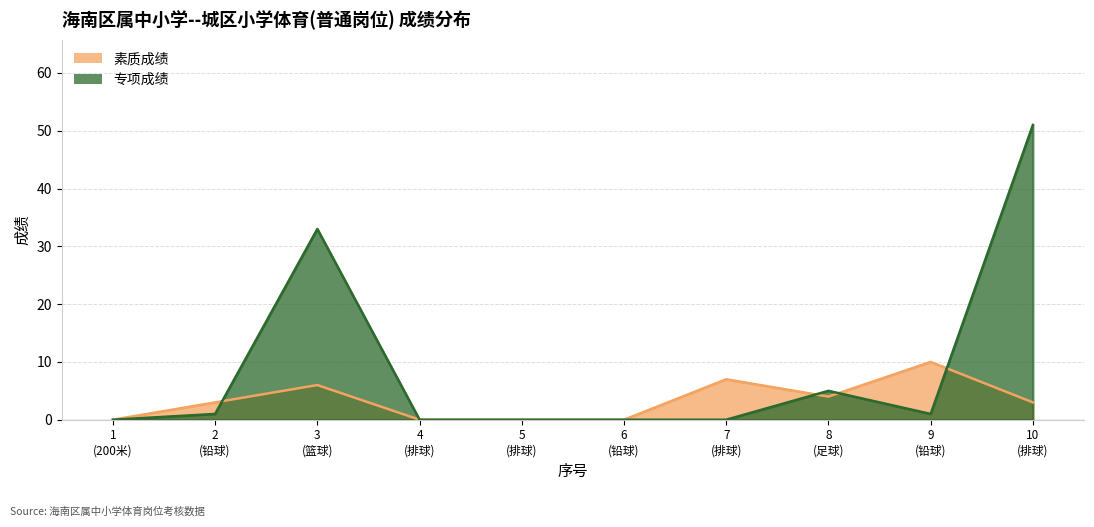

Where do 素质成绩 and 专项成绩 first cross each other?

2 (铅球) and 3 (篮球)